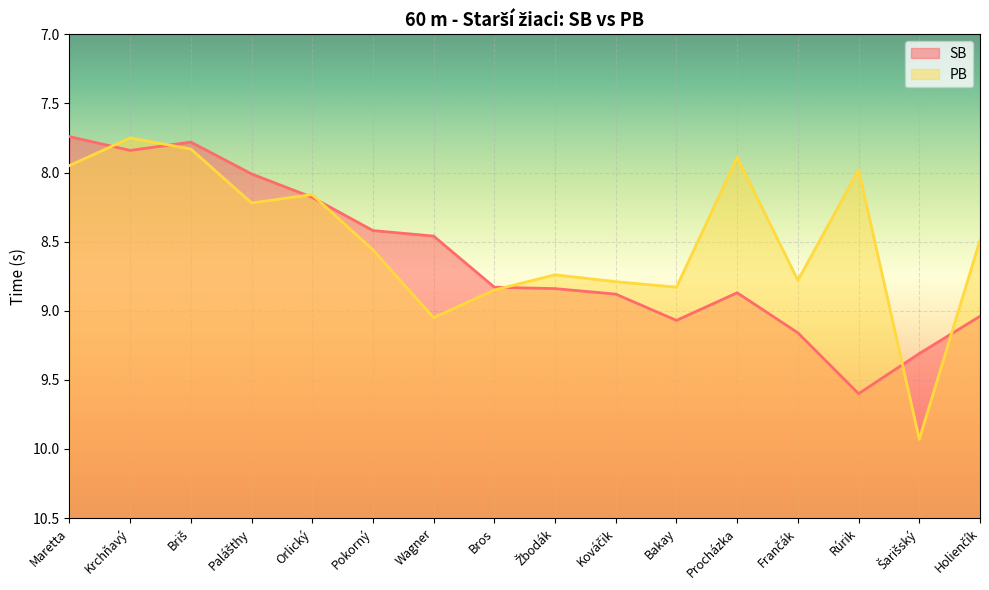

What are all the series names shown in the legend?

SB, PB